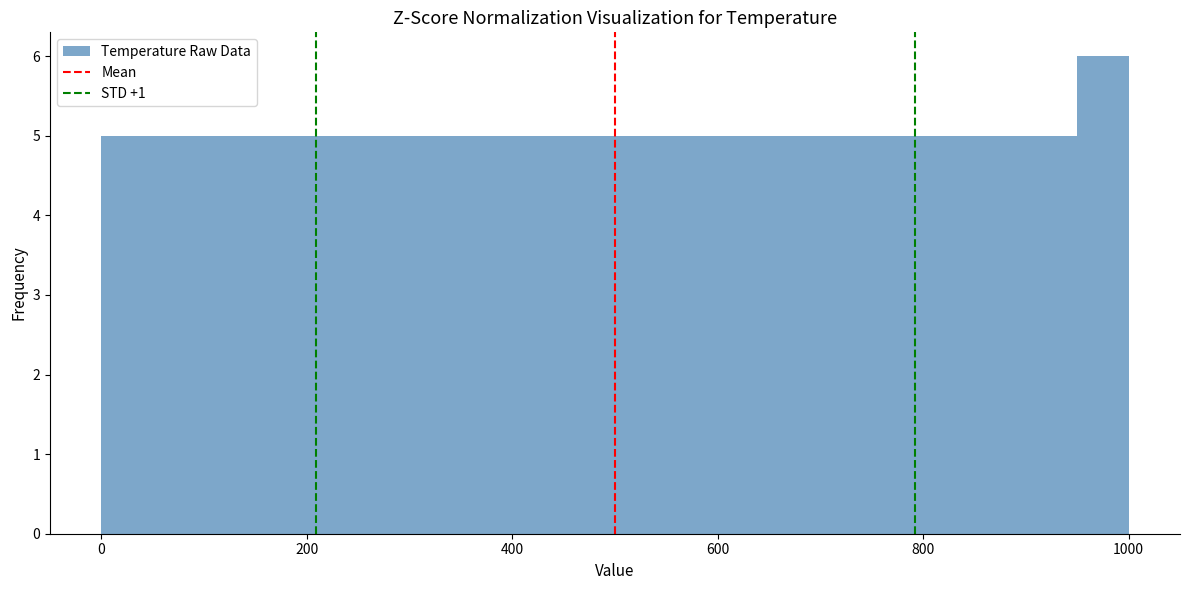

Read against the x-axis, roughly where is the centre of the tallest bar?

980